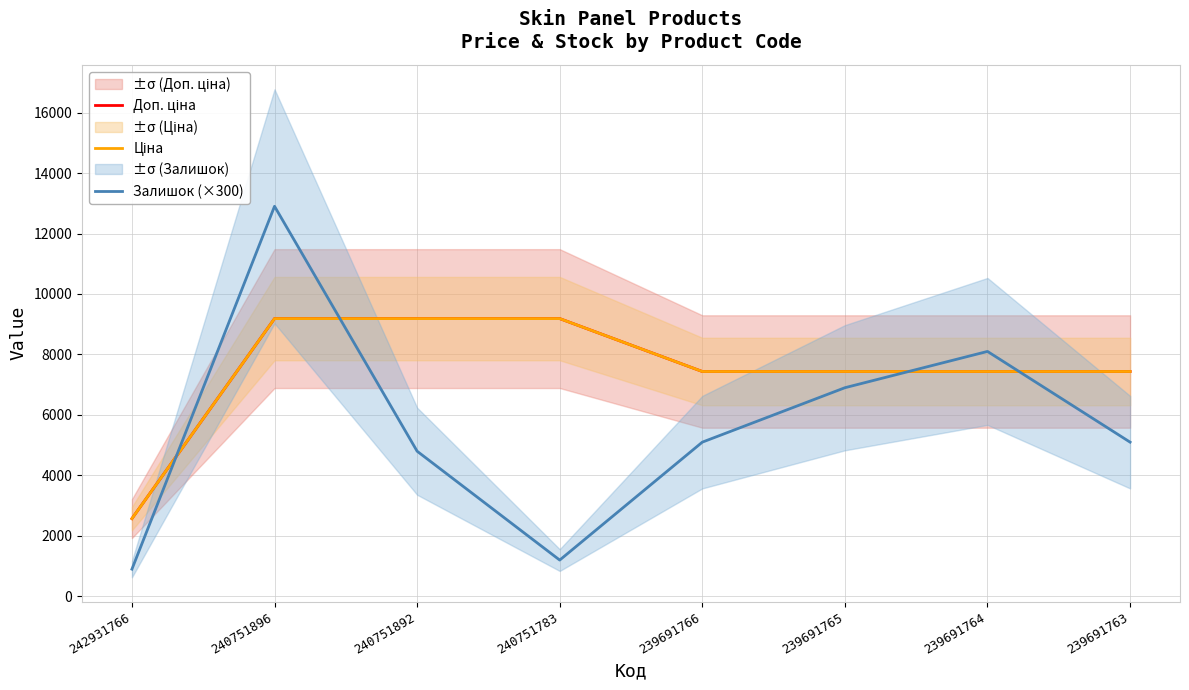

What is the spread (max minus min) of values at 240751896?

3714.1